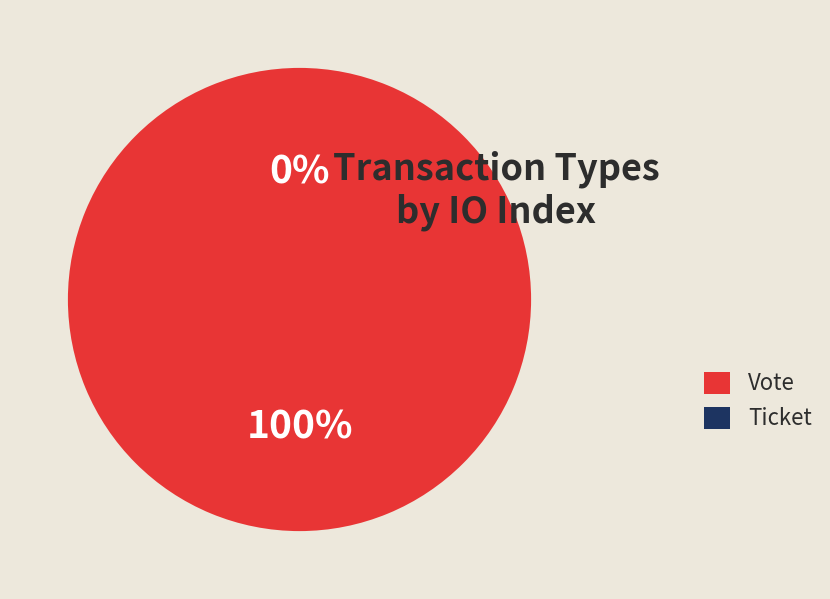

What is the smallest slice in the pie chart?

Ticket